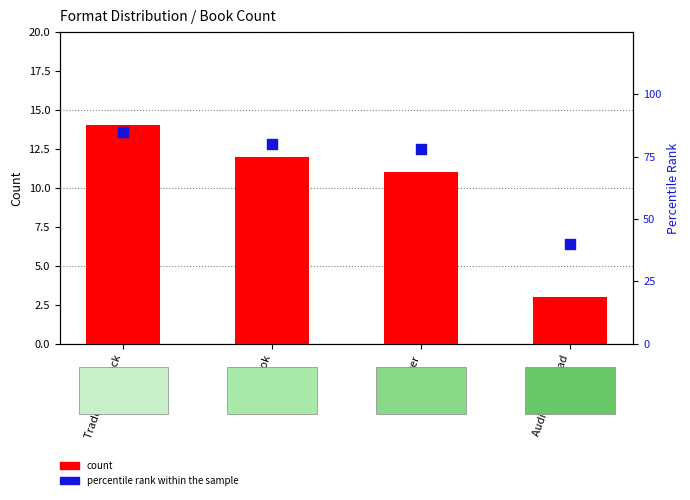

What is the total value across all series at Audio Download?

43